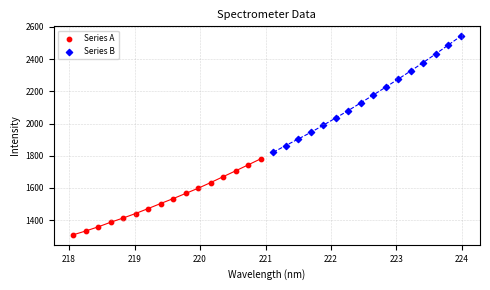

Which series has the widest spread of Y values?

Series B